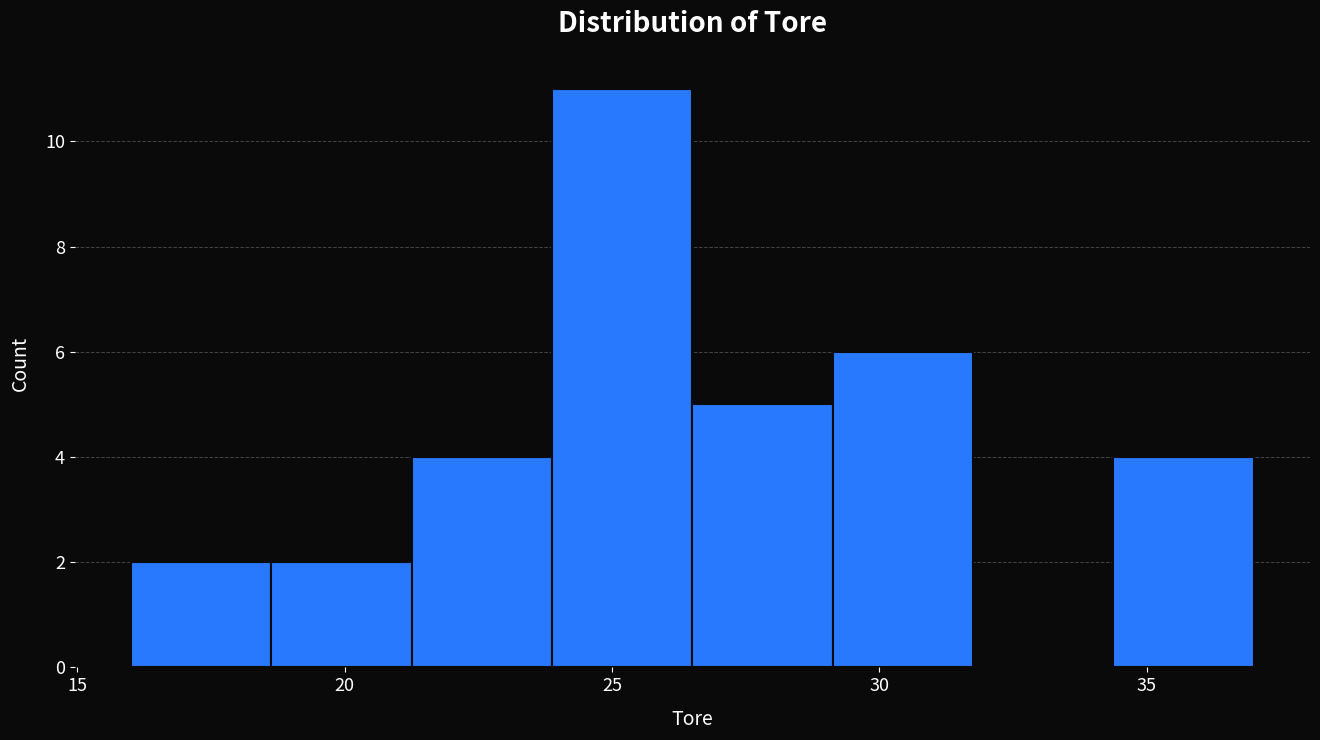

What is the height of the bar covering 18.5 to 21.5 on the x-axis? Neither the bar edges nor the heights are printed on the chart, so give them approximately, as read against the axes.

2